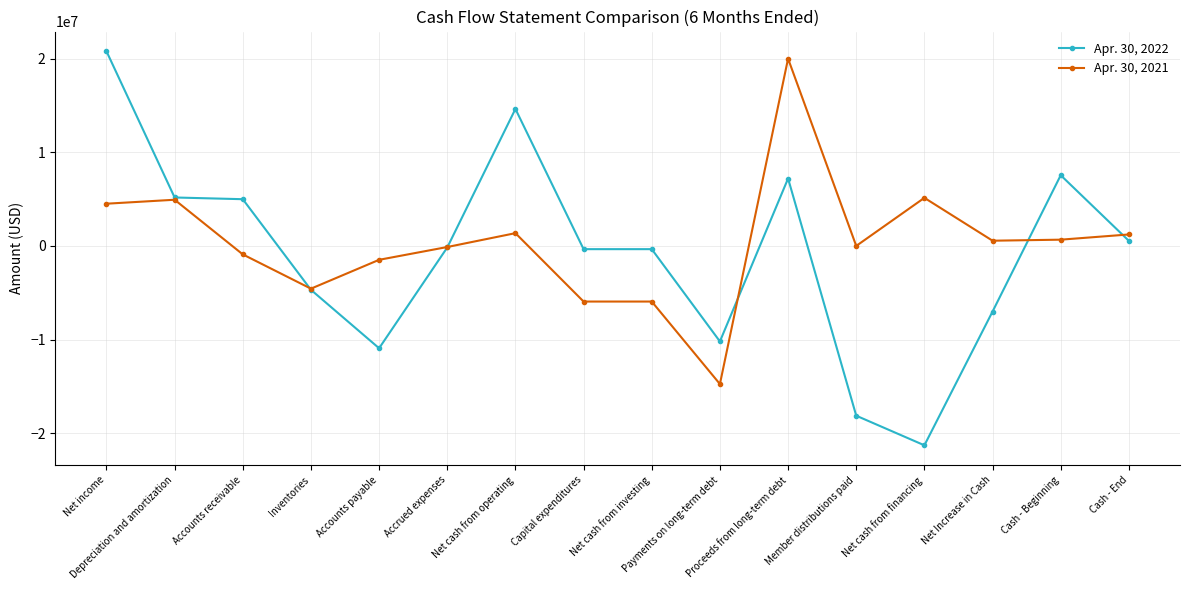

At how many categories does at least one series exceed 2555911?

7